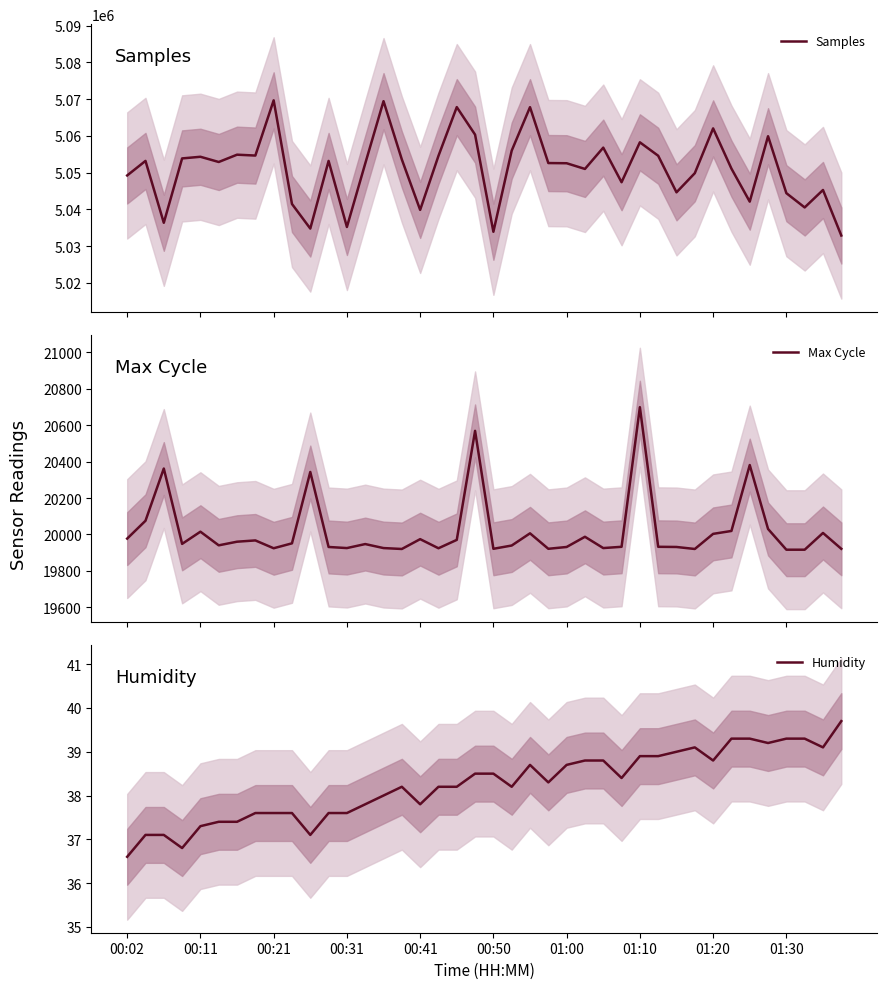

What is the highest value of the Samples series?

5069680